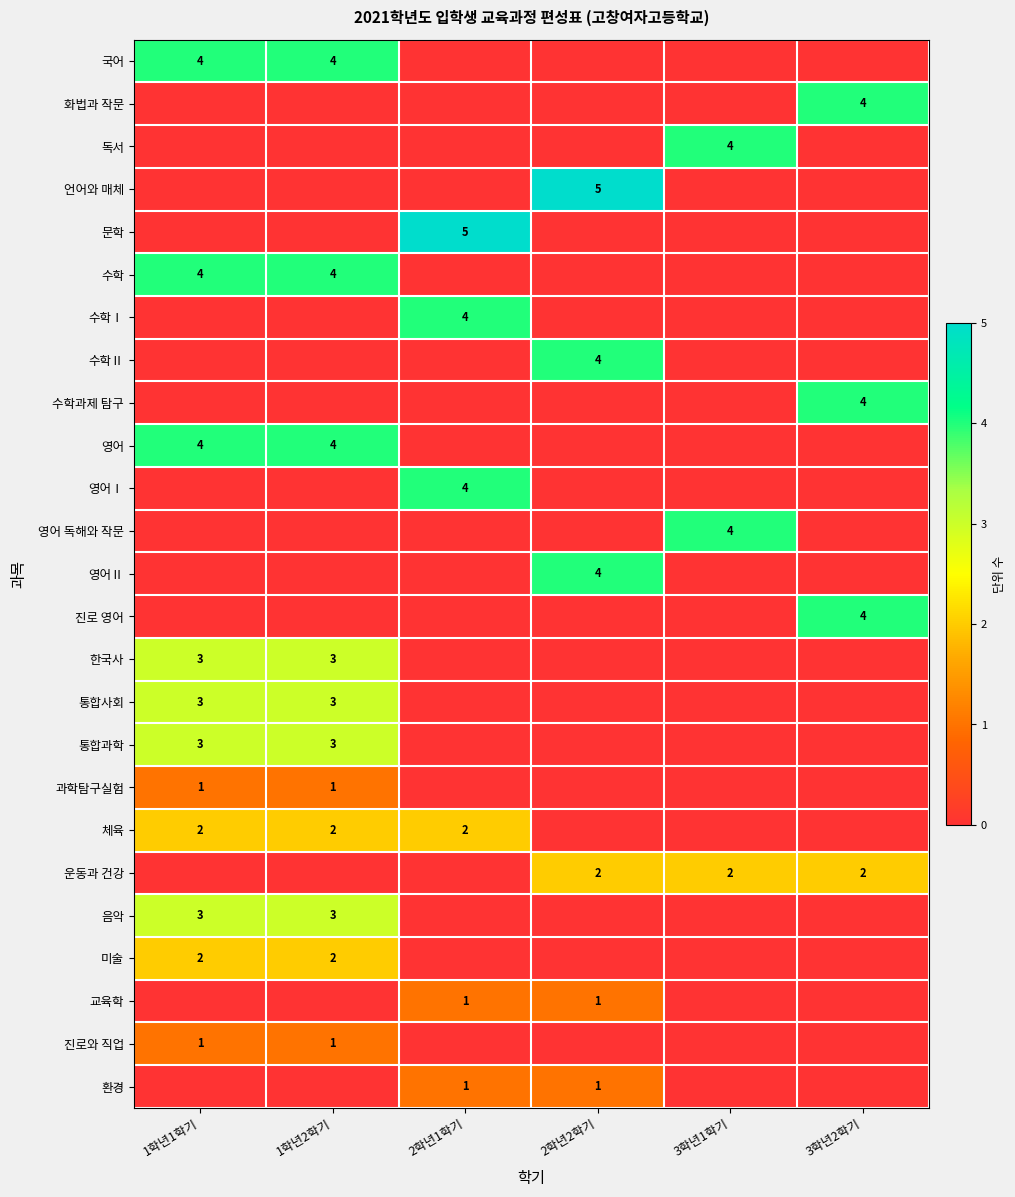

Is the value of 환경 at 2학년1학기 greater than the value of 통합사회 at 1학년2학기?

No